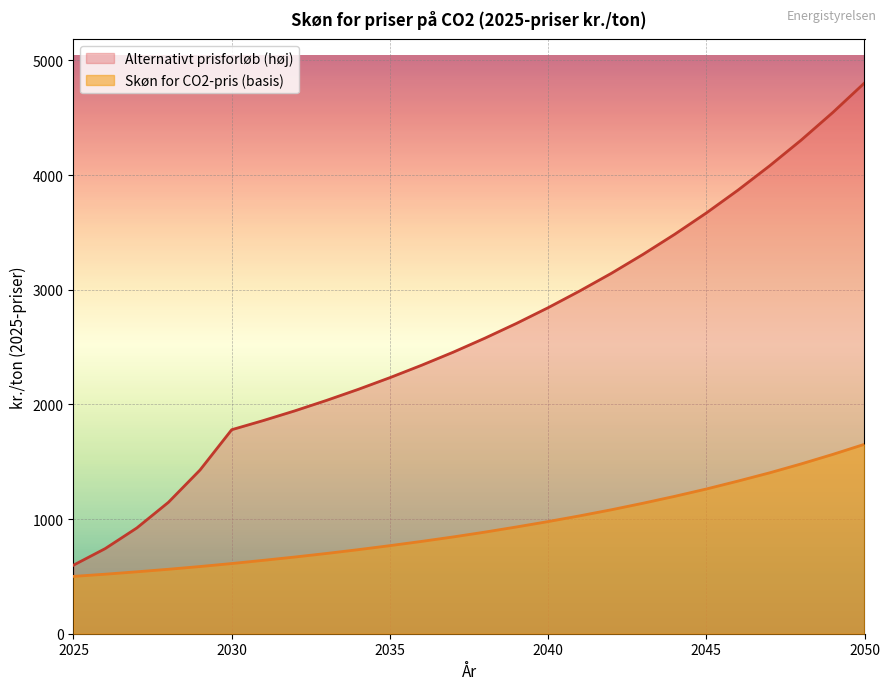

How many series are shown in this chart?

2